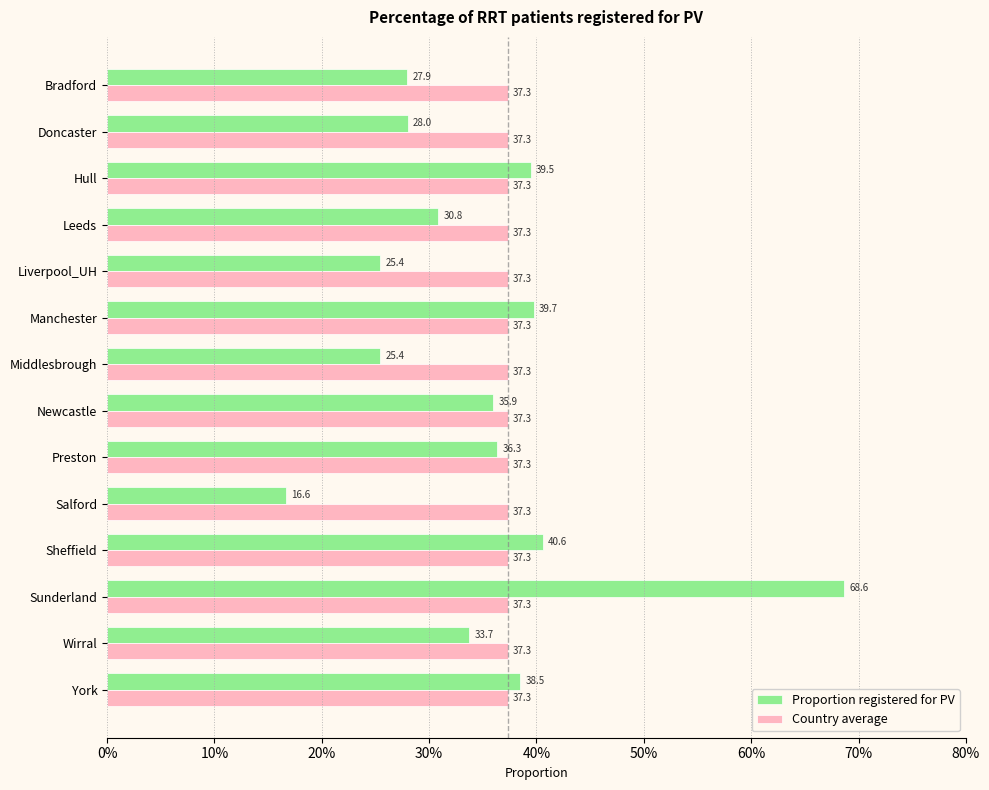

What are all the series names shown in the legend?

Proportion registered for PV, Country average